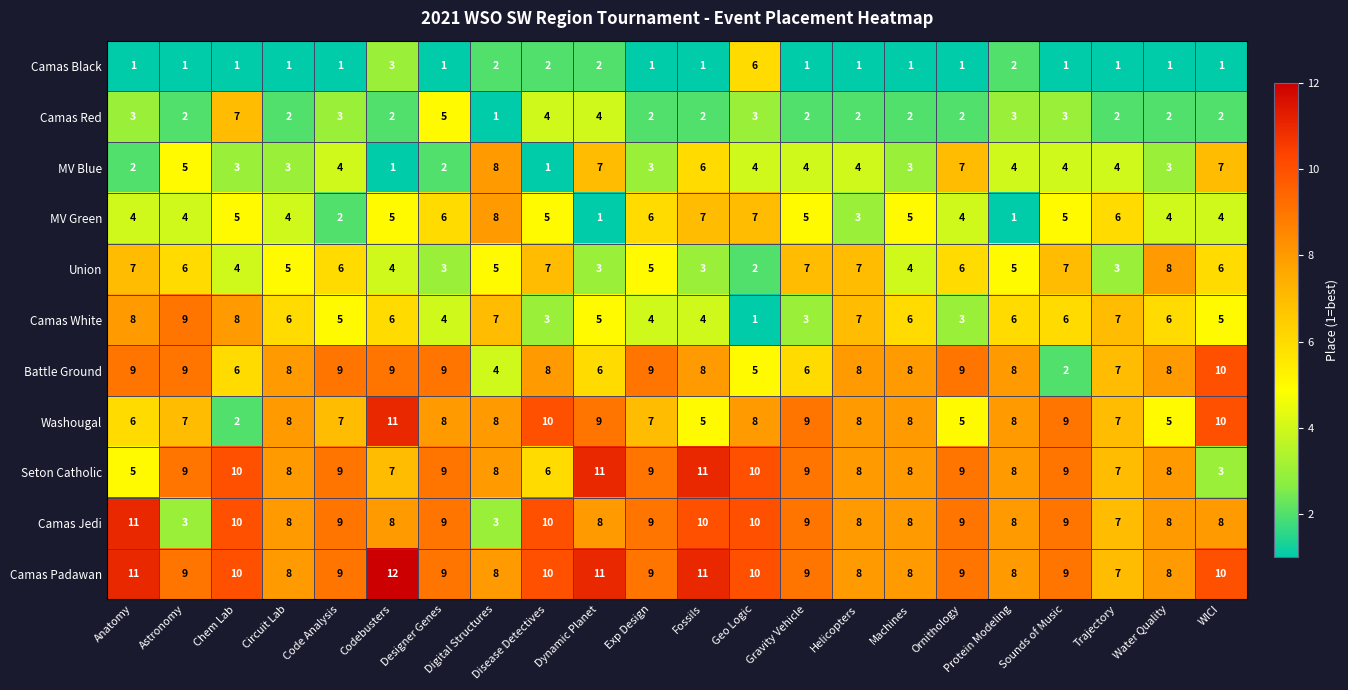

Count the number of categories in the chart.

22